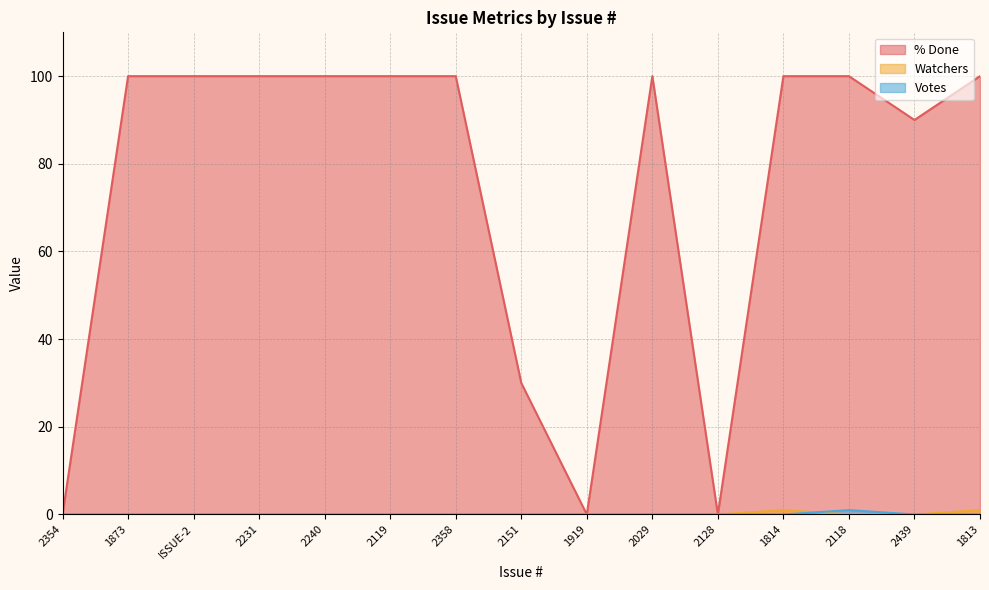

What is the label of the 2nd point from the left?

1873